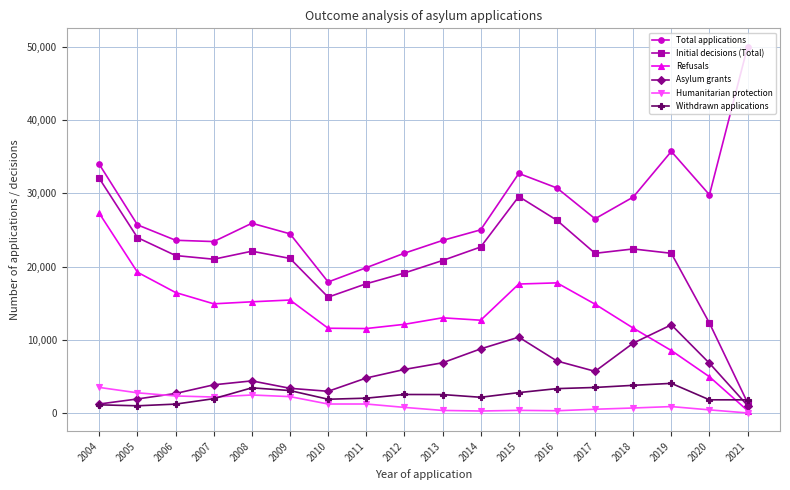

True or false: Total applications and Withdrawn applications cross at least once.

False